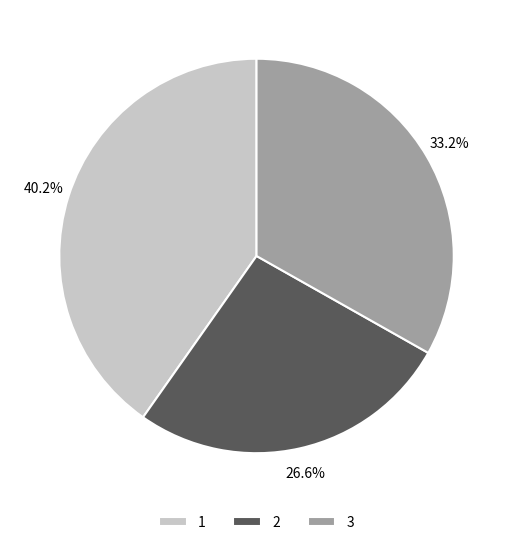

To the nearest percent, what is the average slice percentage?

33%